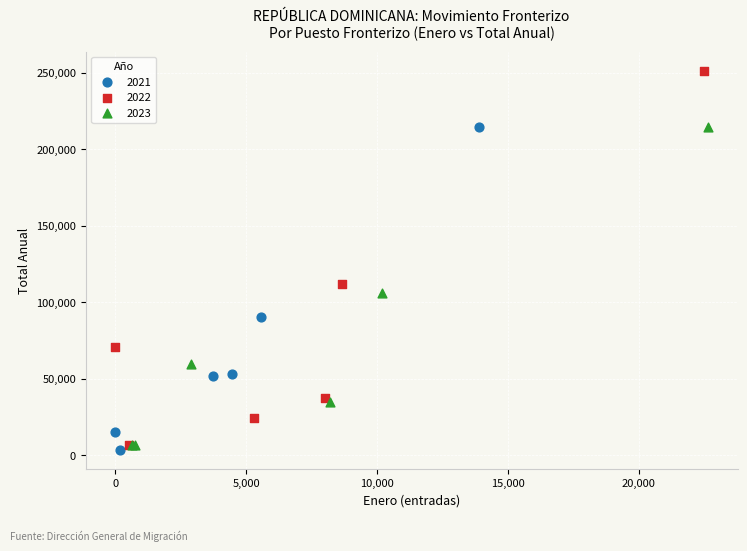

Which series reaches the maximum Y coordinate?

2022